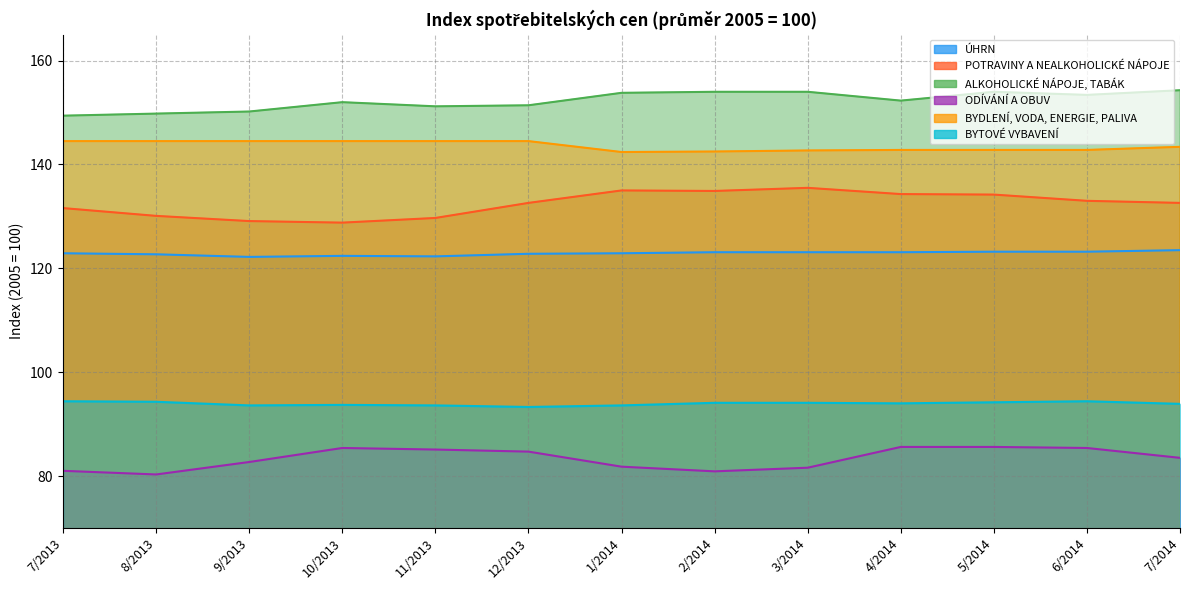

At how many categories does at least one series exceed 133?

13